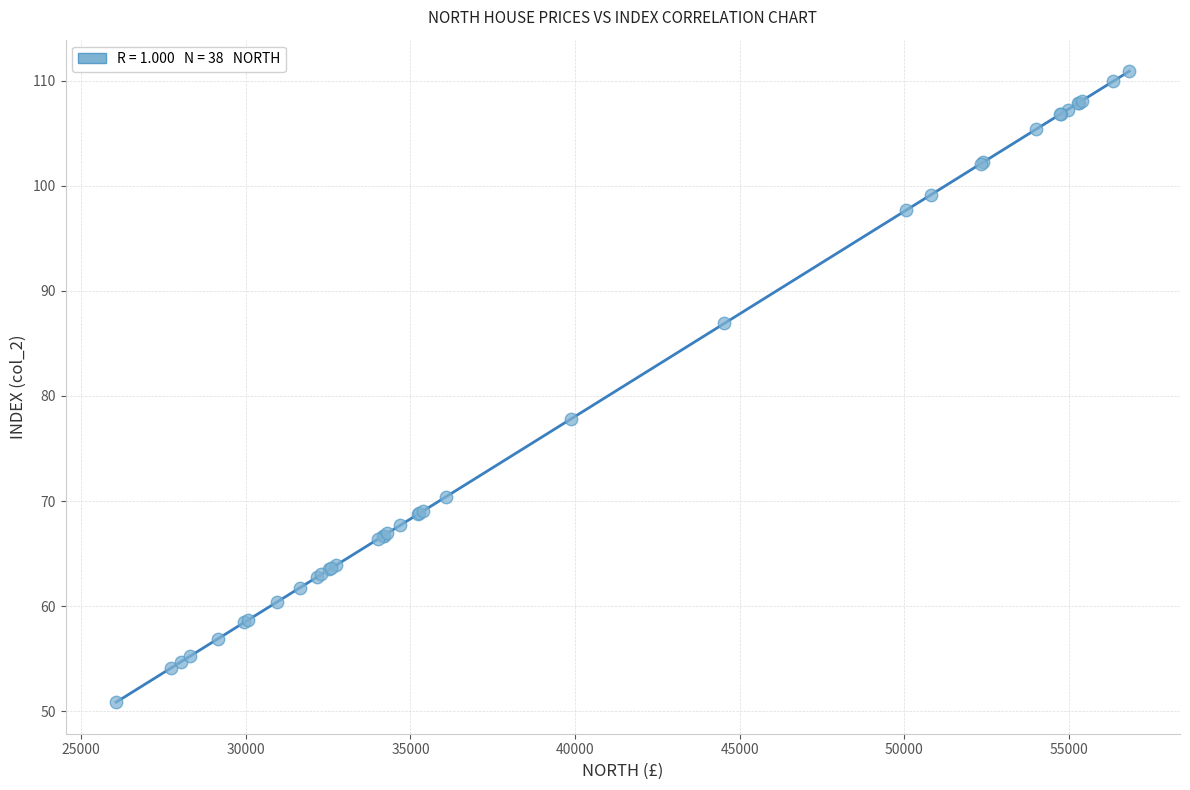

What Y value in the scatter plot is closest to 80?

77.8